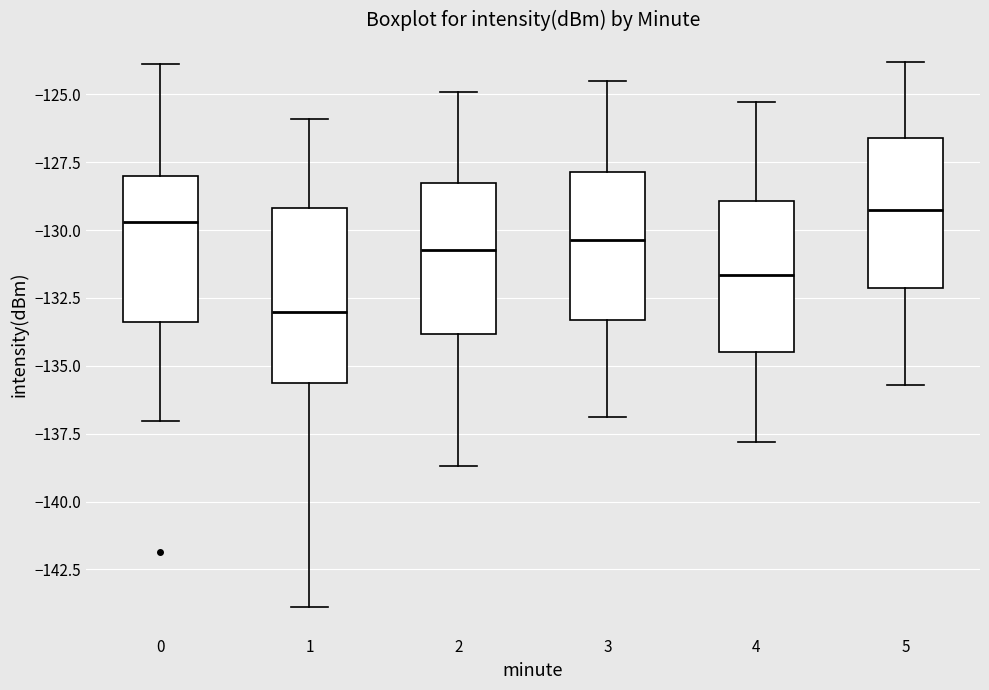

Which box's median line is the lowest?

1